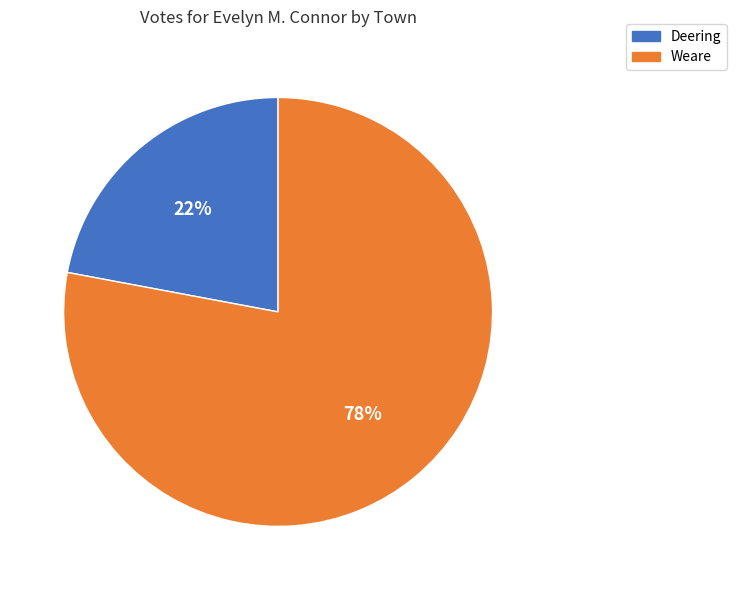

What is the smallest slice in the pie chart?

Deering